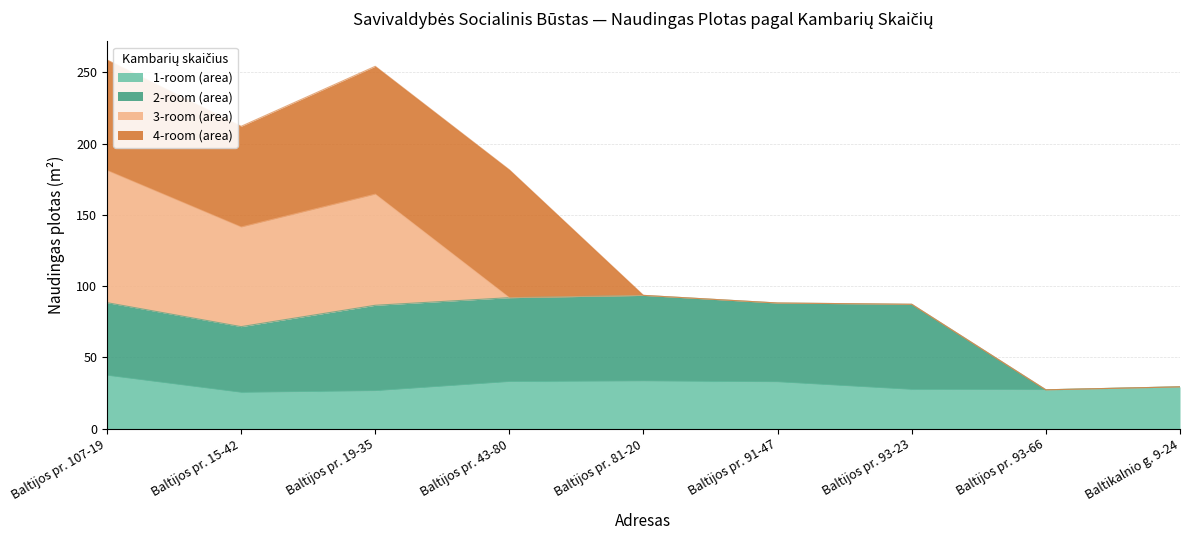

What is the total value across all series at Baltikalnio g. 9-24?

29.3